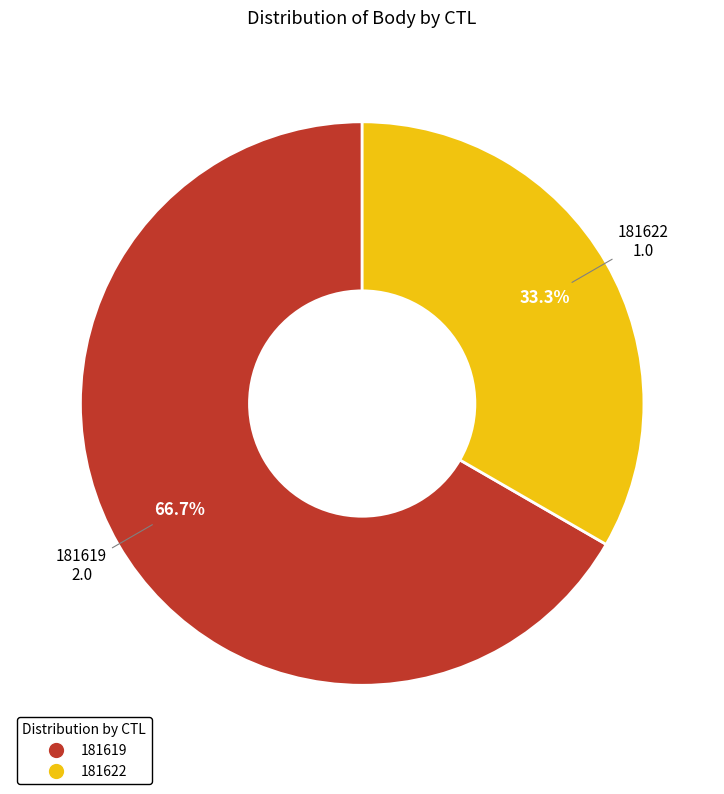

Which slice is the smallest?

181622